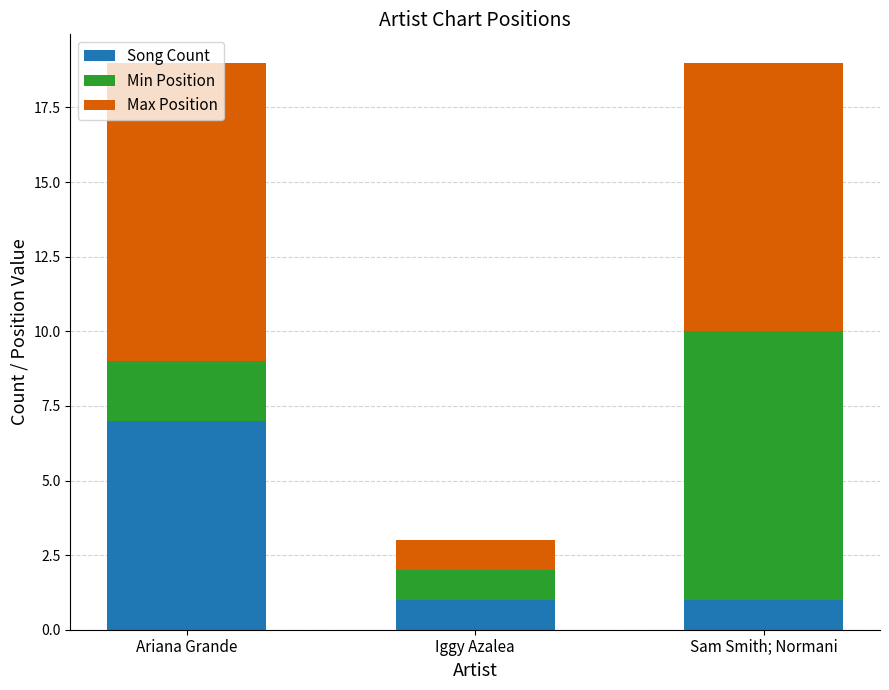

What is the sum of all Song Count values?

9